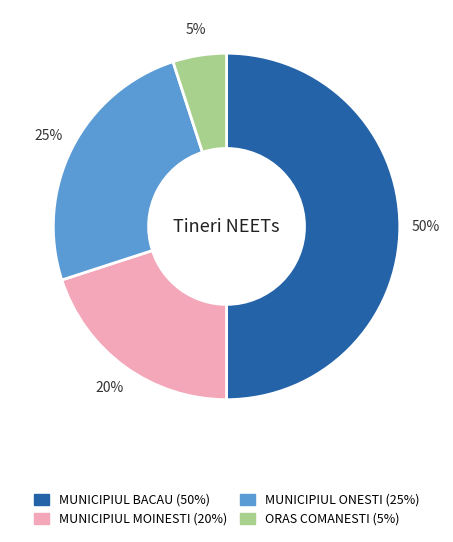

To the nearest percent, what is the average slice percentage?

25%